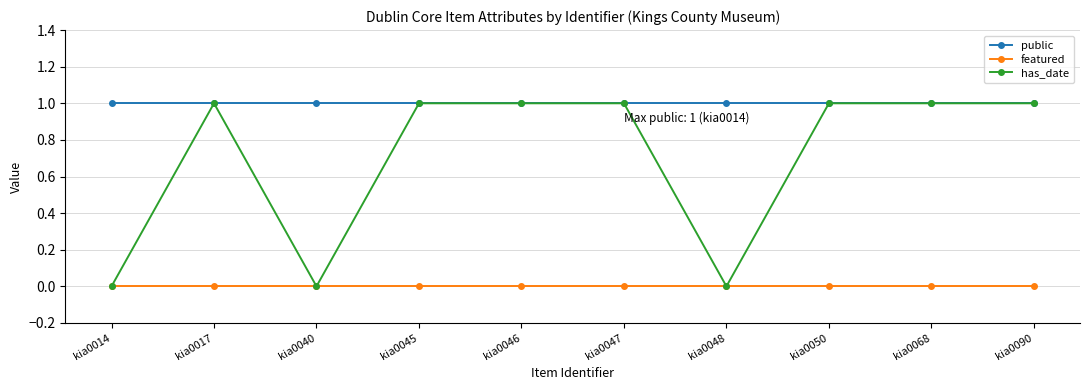

Between kia0048 and kia0090, which series saw the biggest shift?

has_date